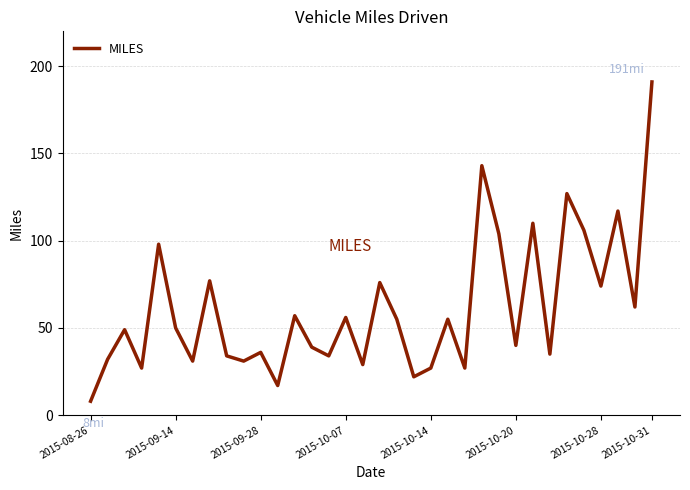

What is the difference between the maximum and minimum values?

183